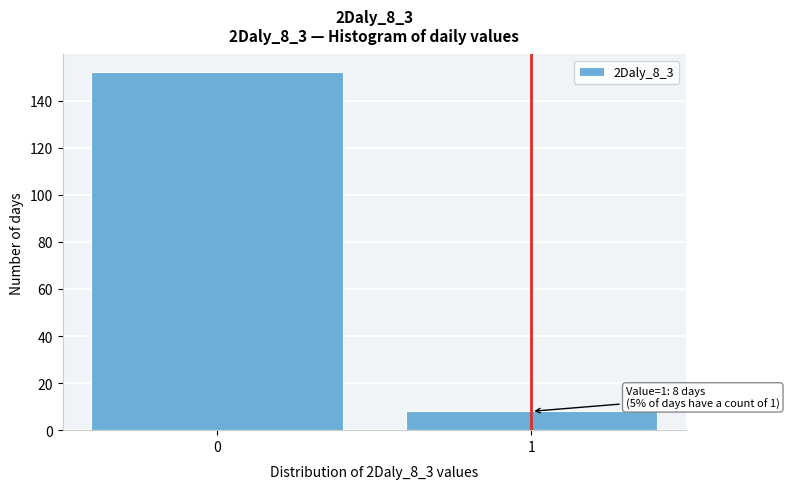

Reading left to right, transcribe all the data shown in this chart.

0=152	1=8